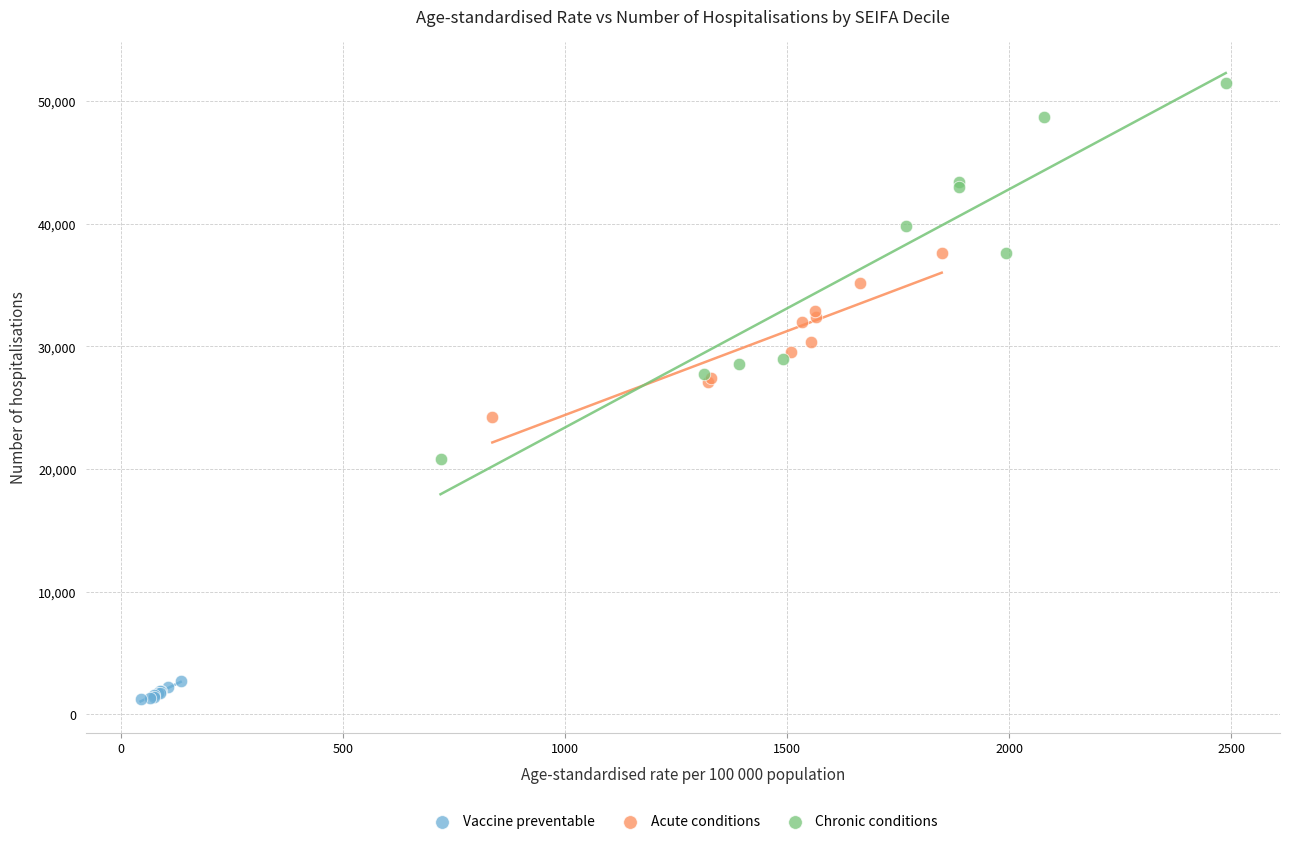

Which series contains the lowest Y value?

Vaccine preventable